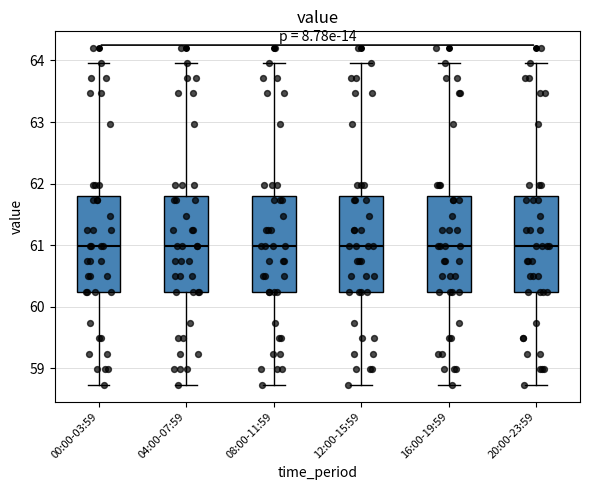

Where is the lower edge of the box for 16:00-19:59 on the y-axis? The values are not printed on the chart, so give them approximately, as read against the axis.

60.2